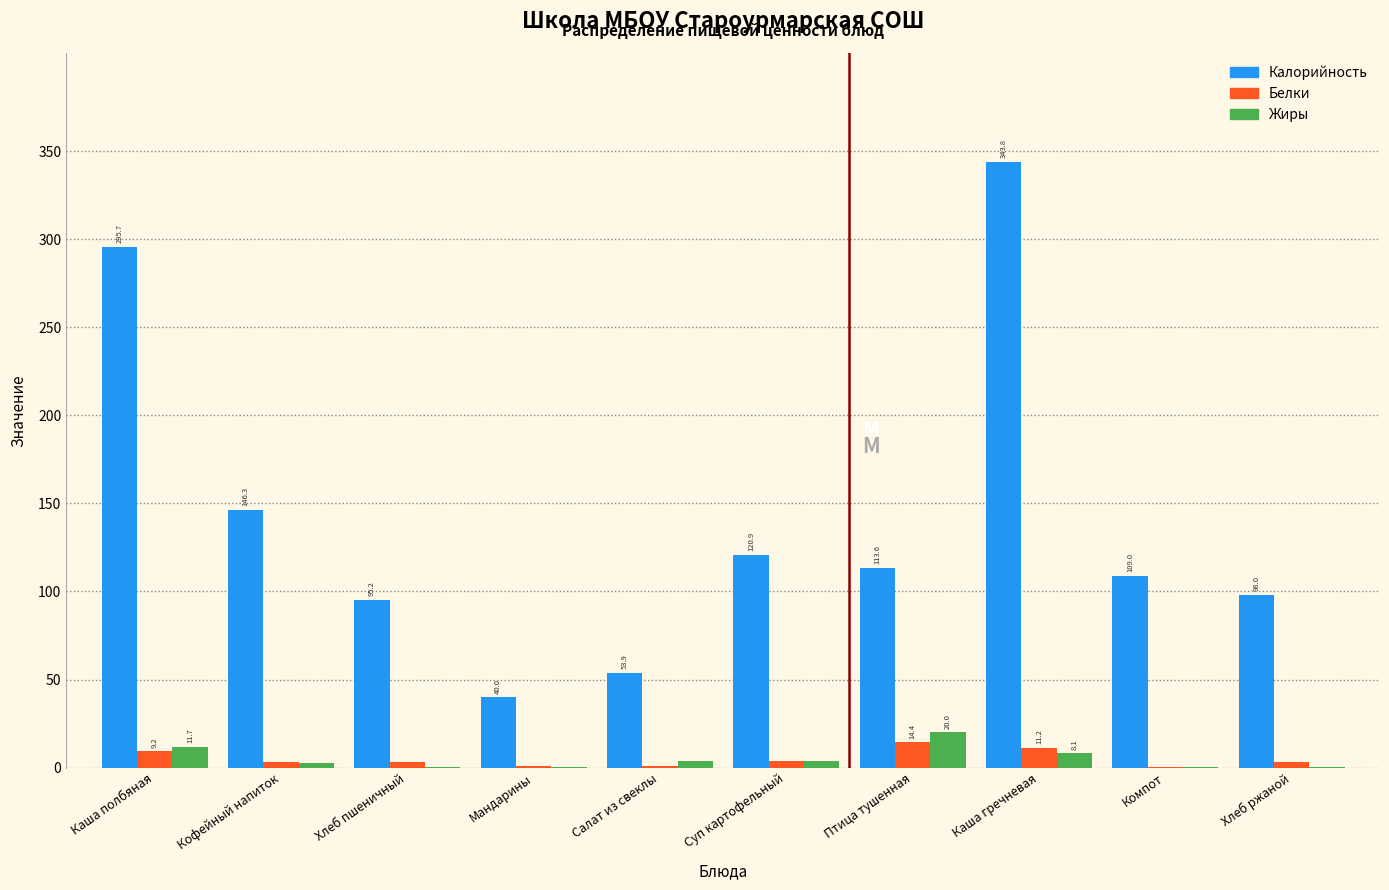

The Калорийность series shows 22.2 at Хлеб ржаной. True or false?

False